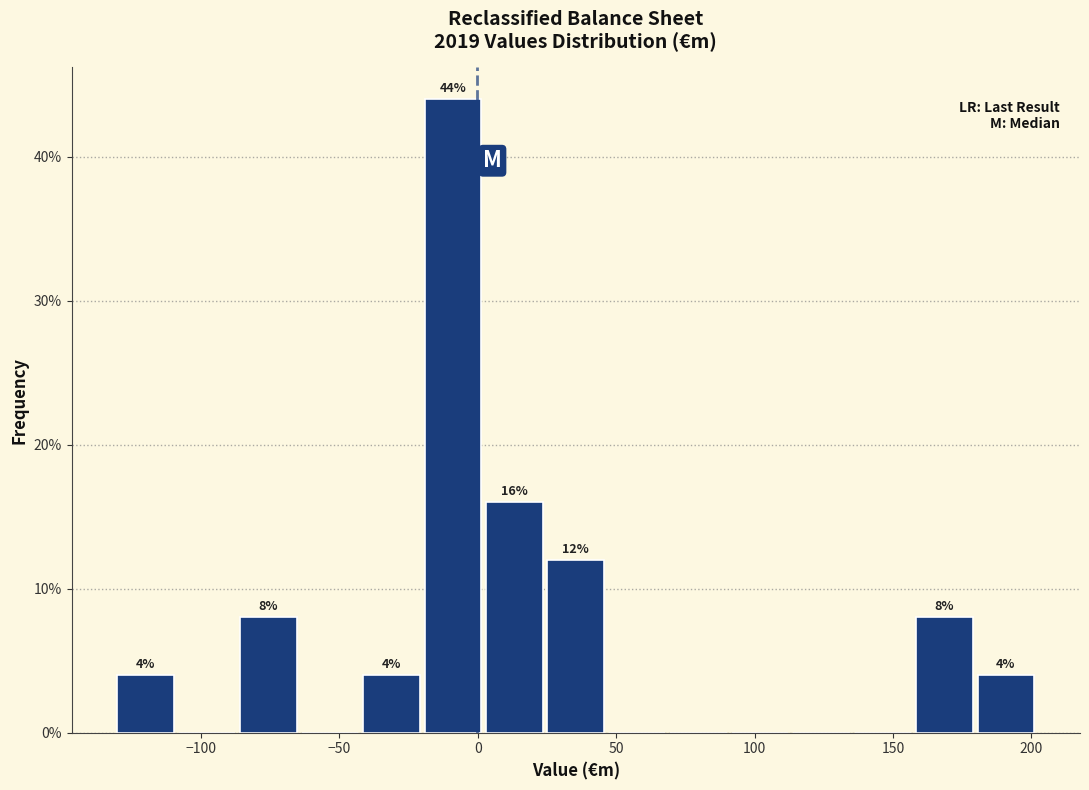

Over which range of the x-axis is the bar tallest?

-20 to 5